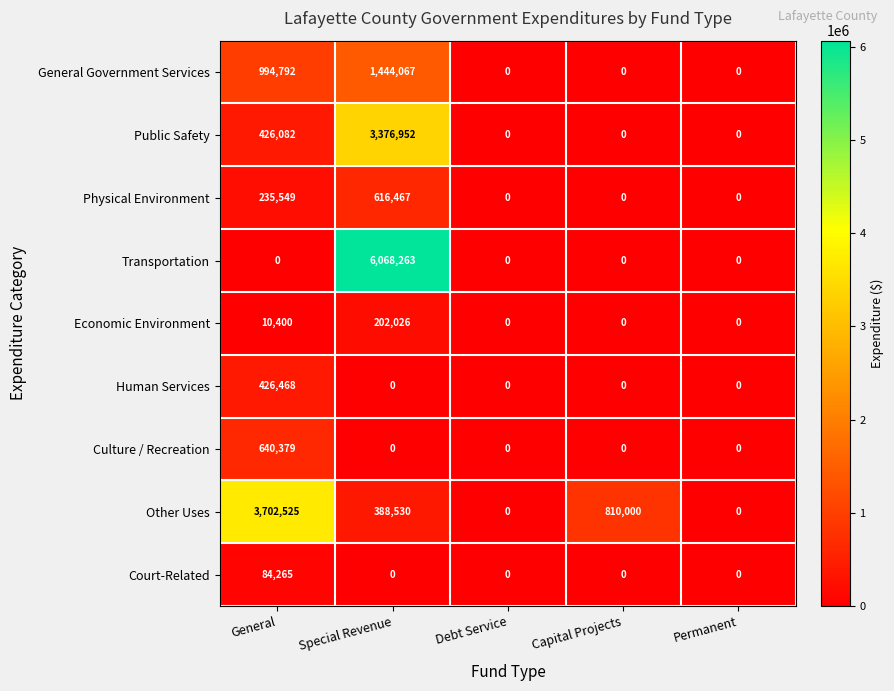

Count the number of data series in this chart.

9